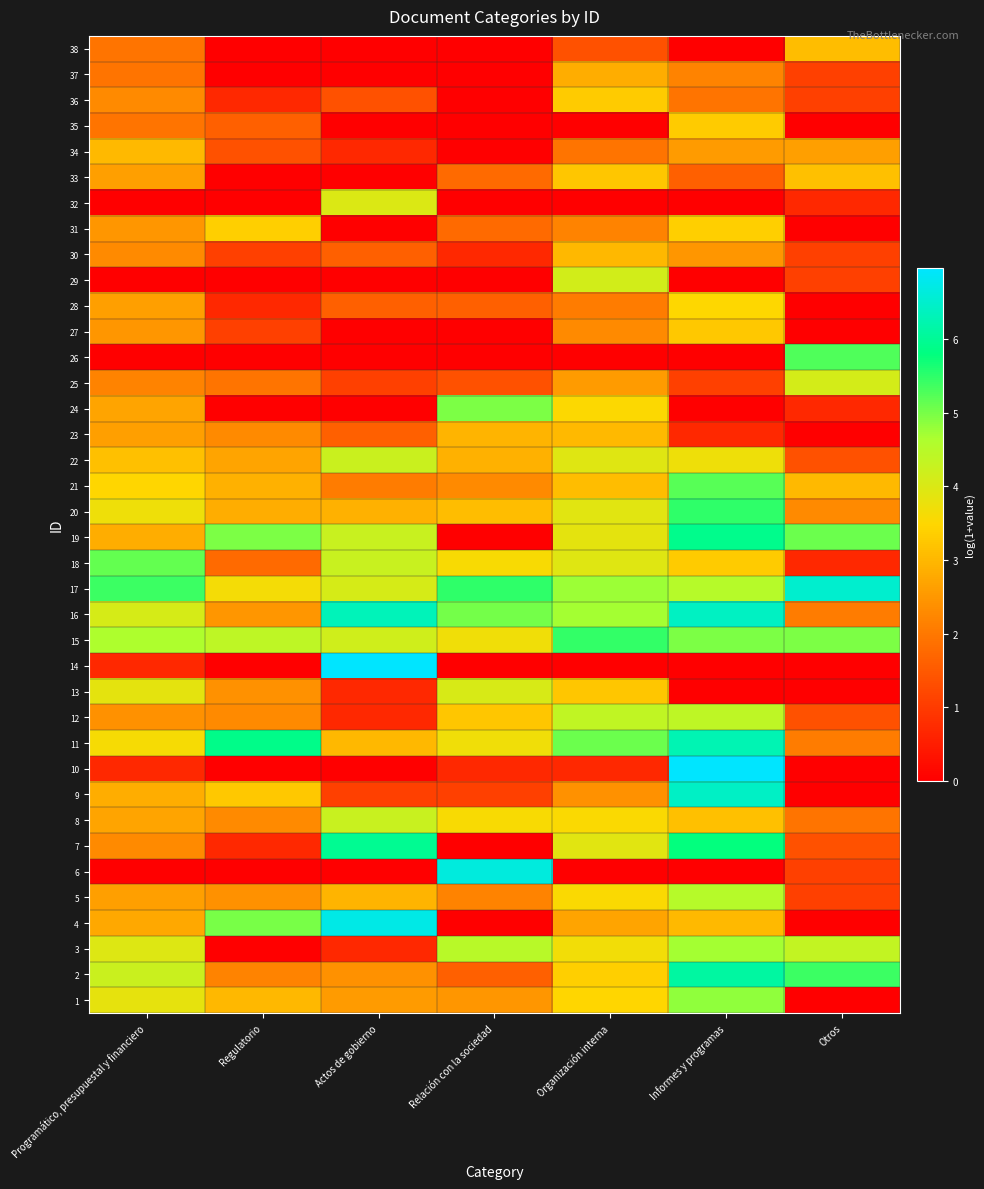

Which series changed the most between Actos de gobierno and Informes y programas?

10